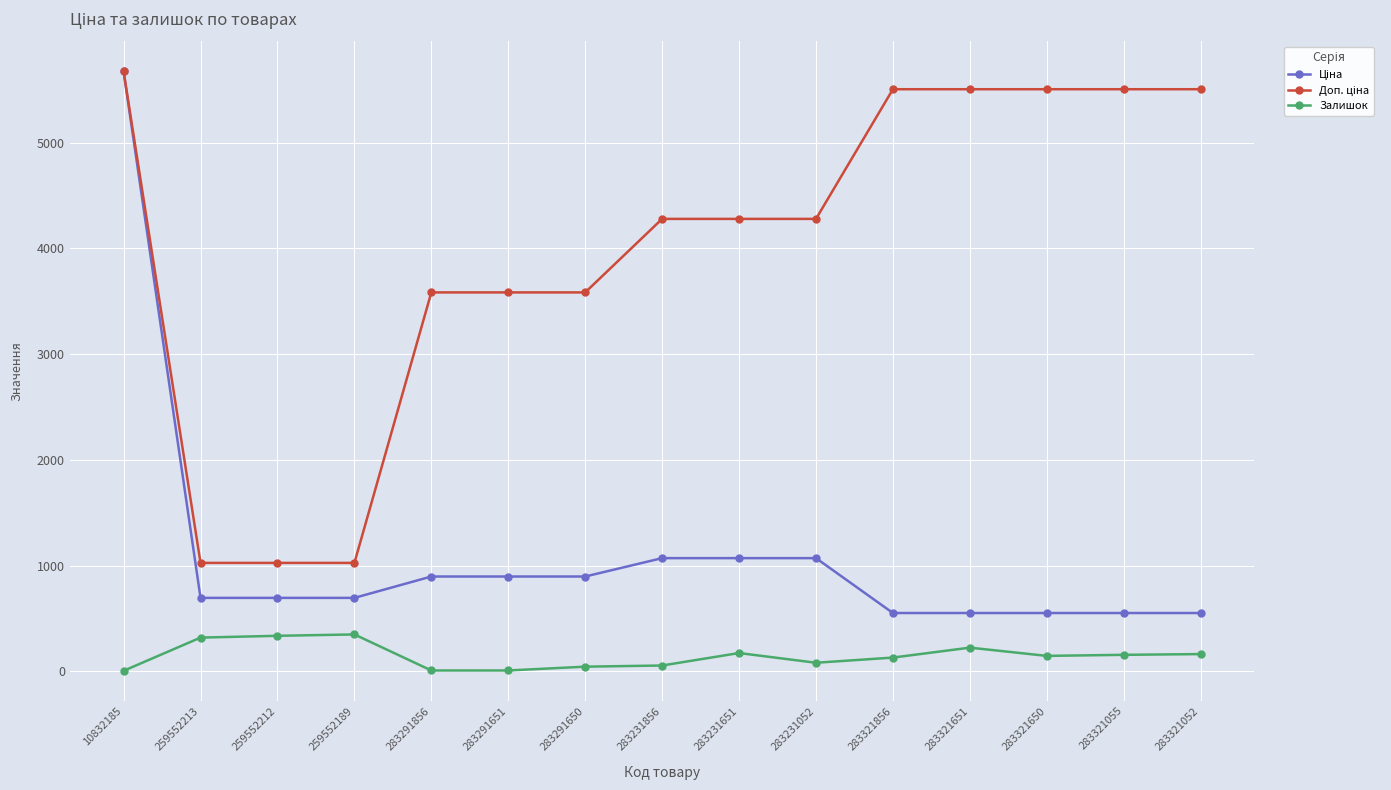

Does the chart display data point markers on the line(s)?

Yes